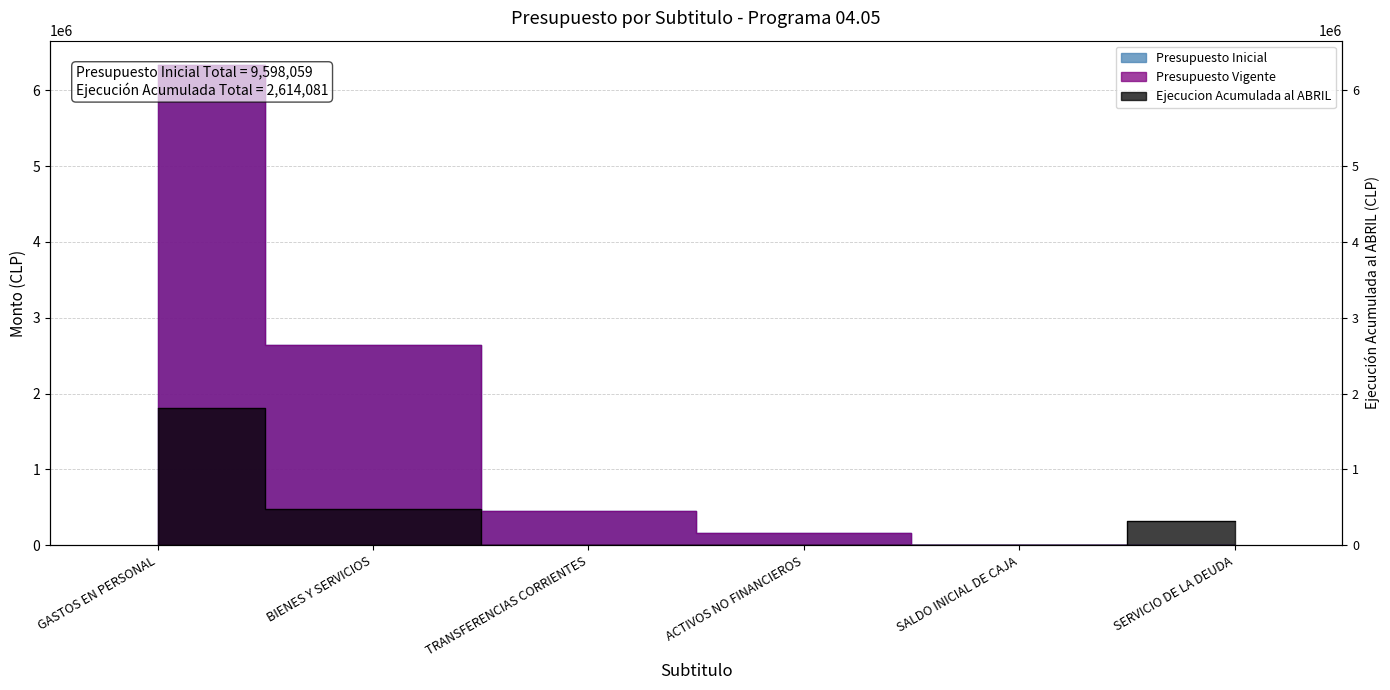

Does the chart display data point markers on the line(s)?

No